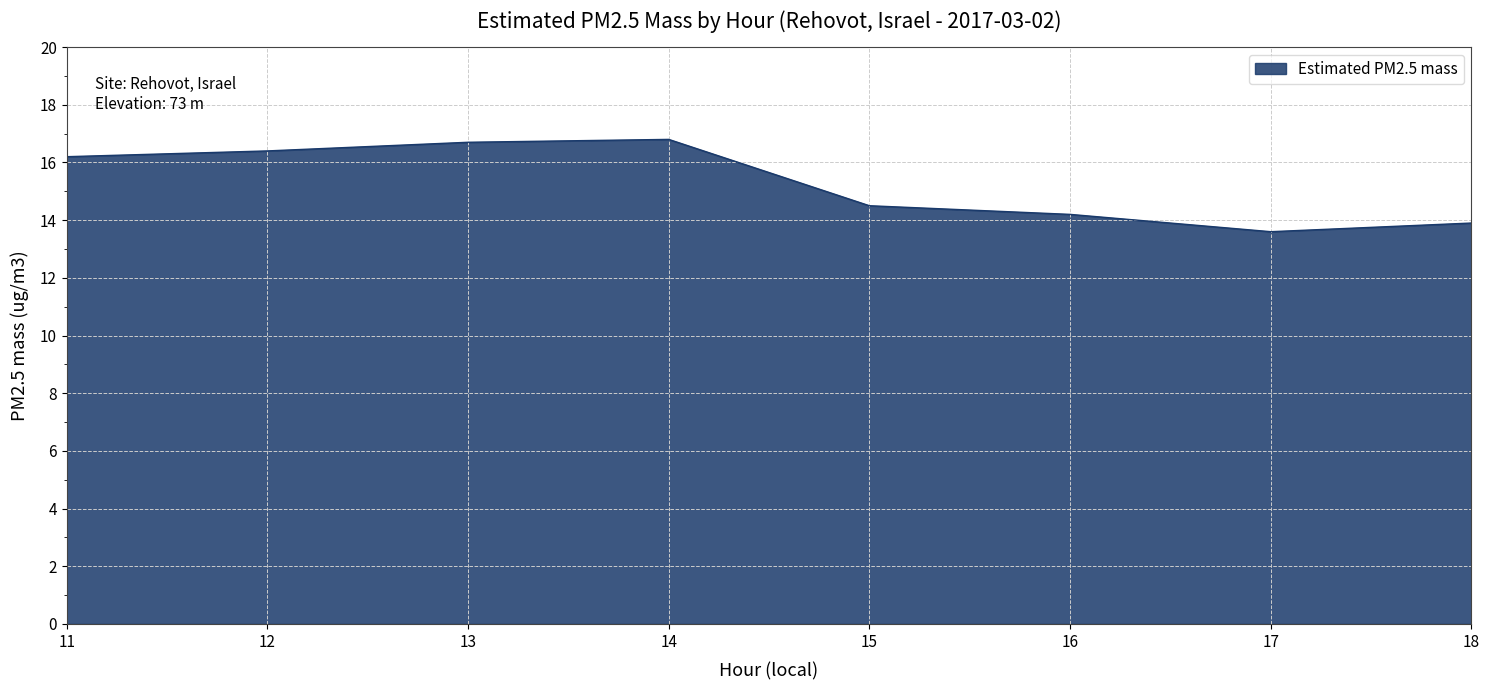

The chart shows a value of 13.9 at 18. True or false?

True